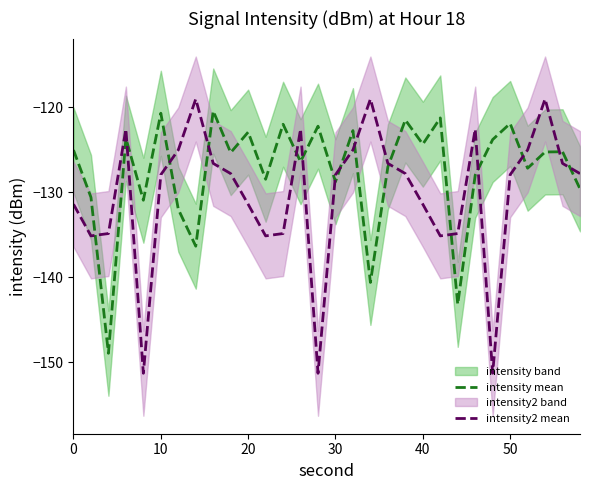

What is the difference between the maximum and second lowest values in the intensity2 mean series?

32.3